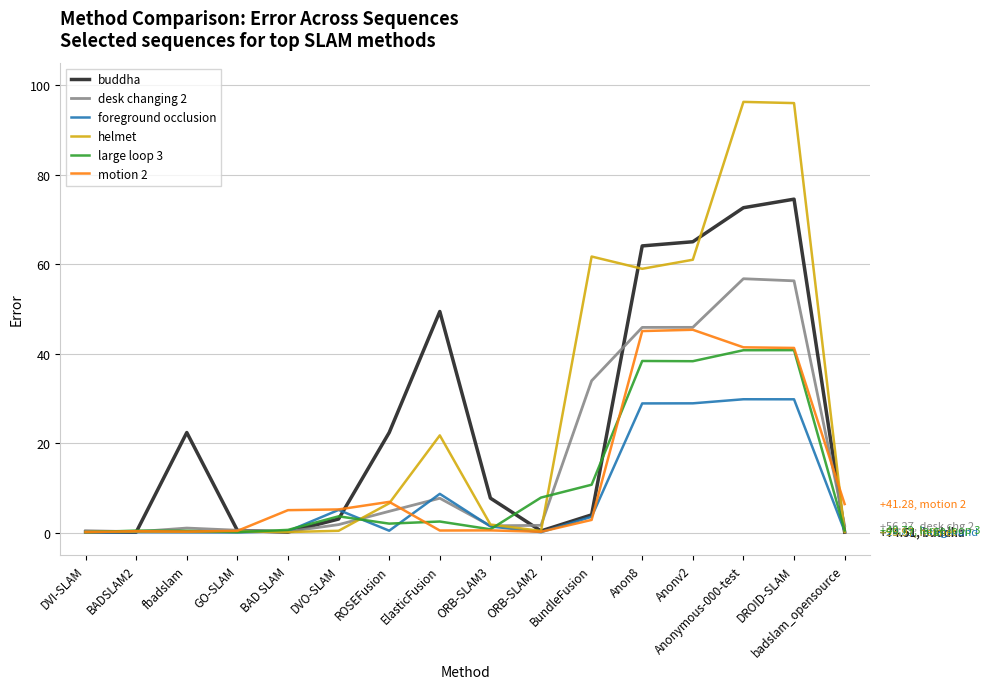

What value does the buddha series have at fbadslam?

22.4